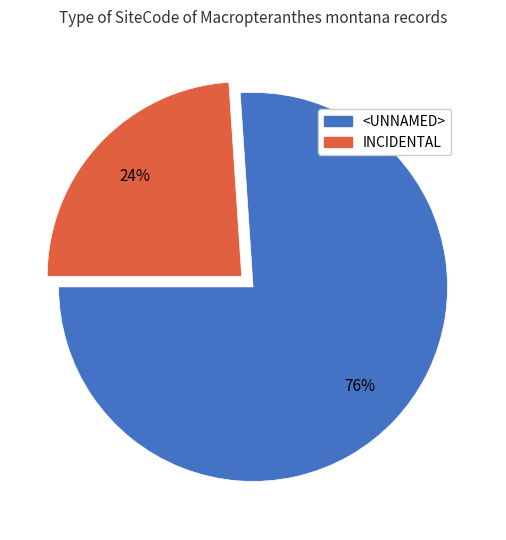

To the nearest percent, what is the average slice percentage?

50%